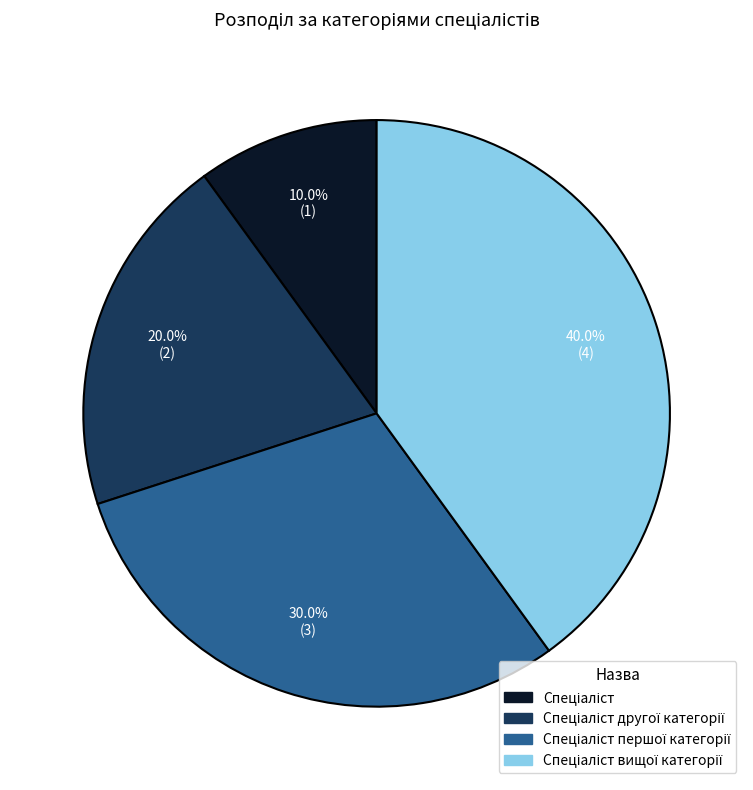

Is there any slice that represents more than half of the pie?

No